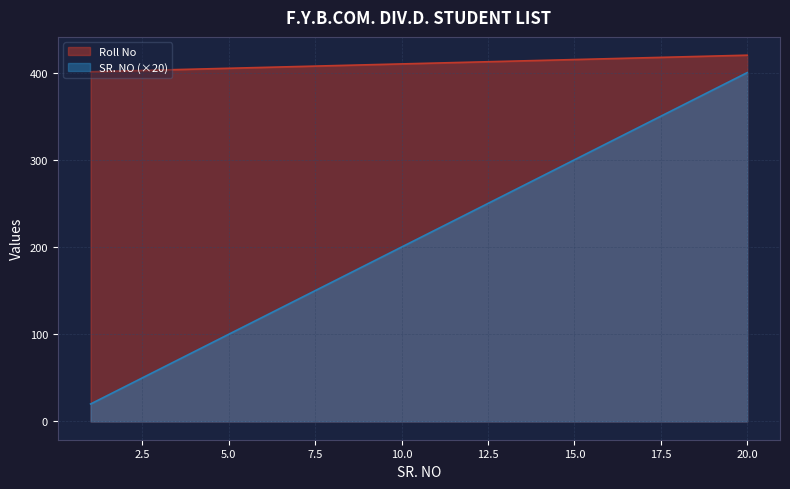

List the series in order of their overall mean, highest first.

Roll No, SR. NO (×20)